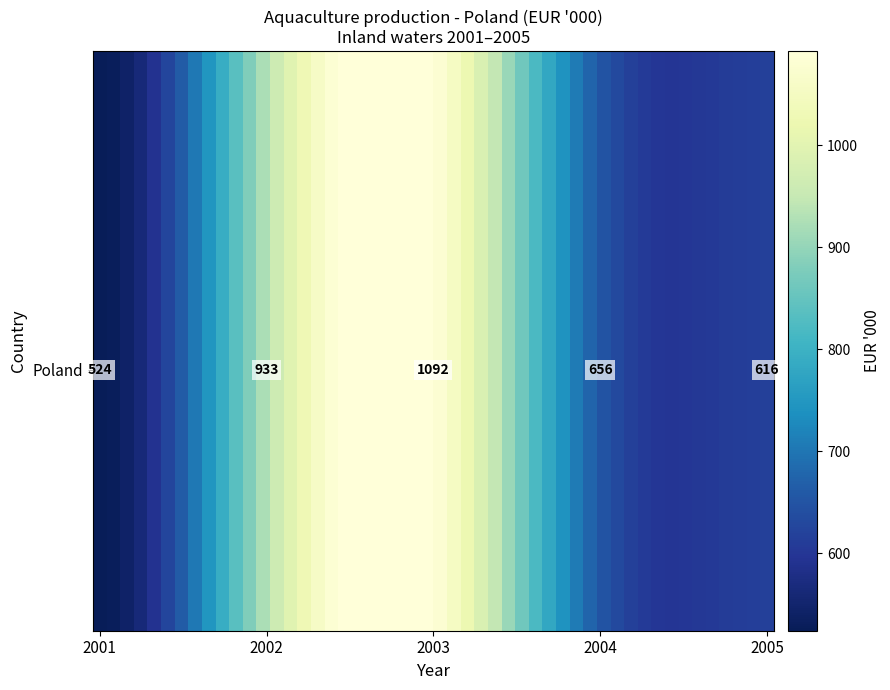

Where does the data first go above 656?

2002